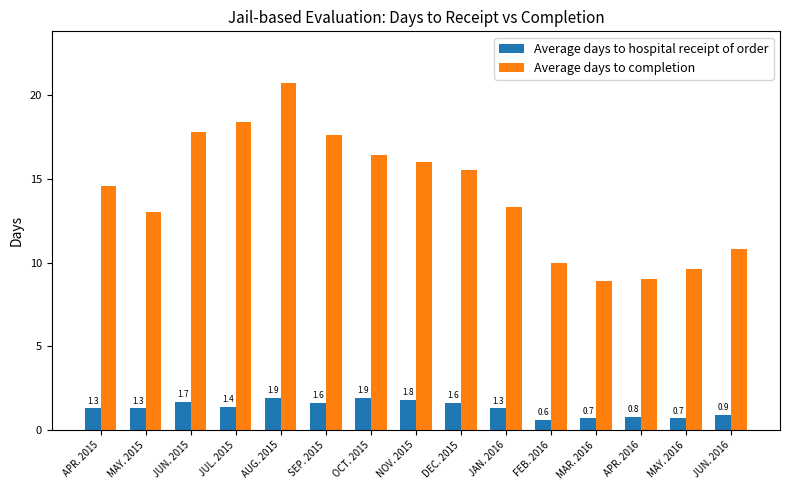

Where does the Average days to hospital receipt of order series first go above 1?

APR. 2015